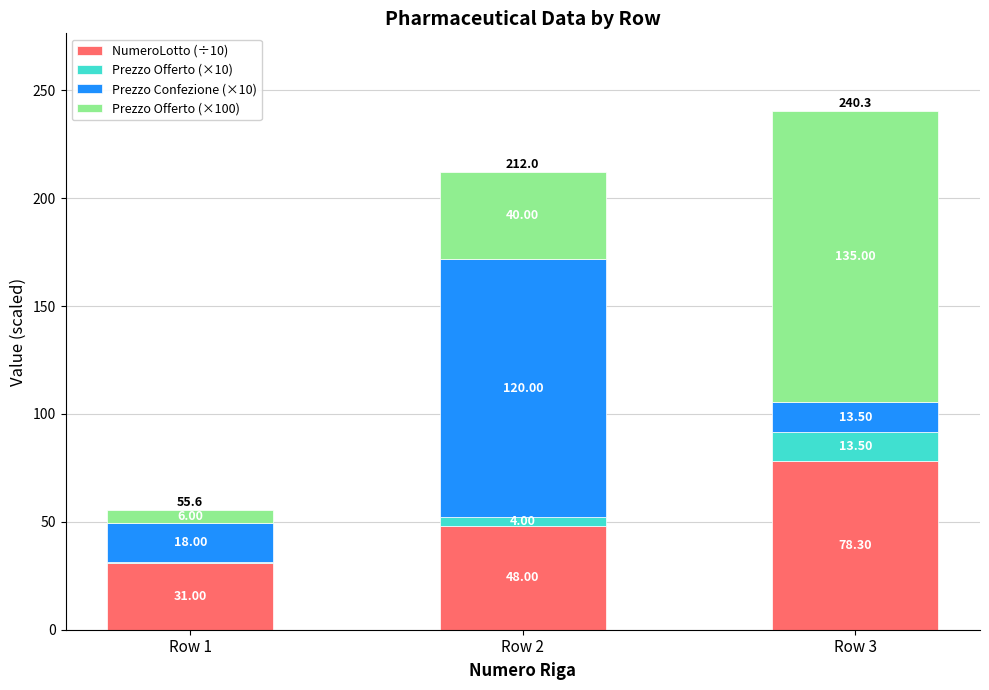

What is the total value across all series at Row 3?

240.3